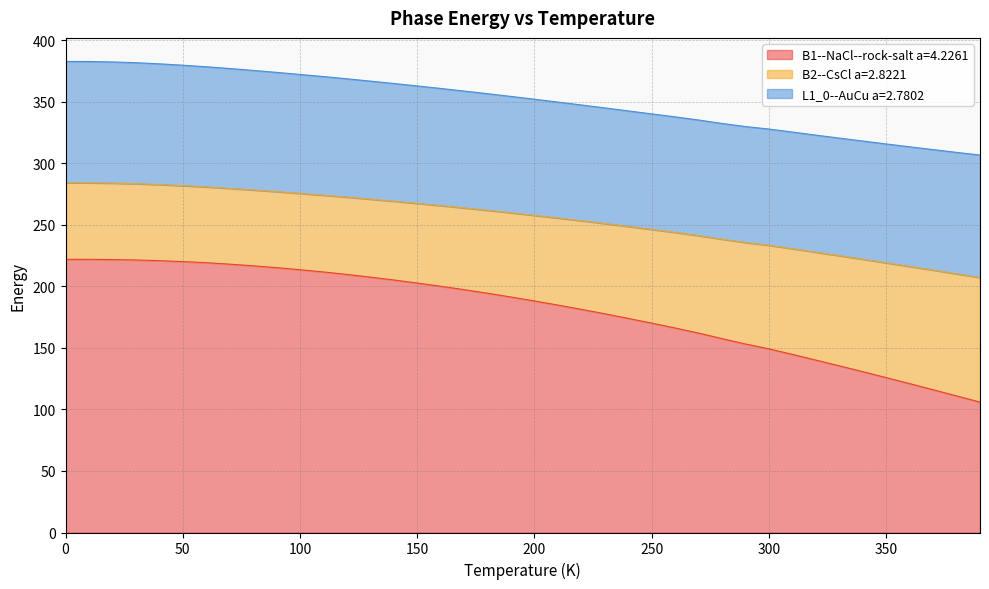

What are all the series names shown in the legend?

B1--NaCl--rock-salt a=4.2261, B2--CsCl a=2.8221, L1_0--AuCu a=2.7802